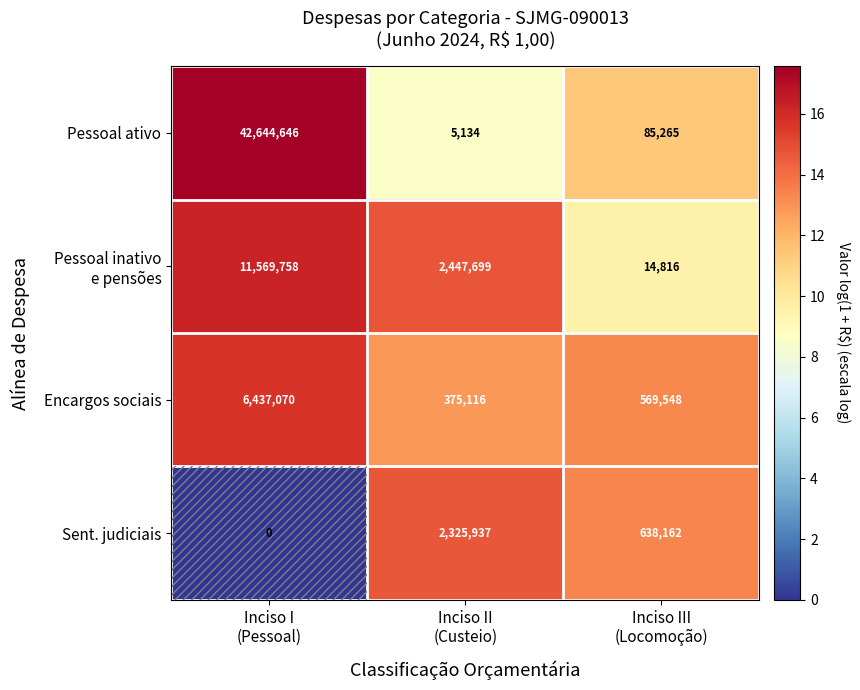

What is the difference between the second highest and minimum values in the Sent. judiciais series?

638162